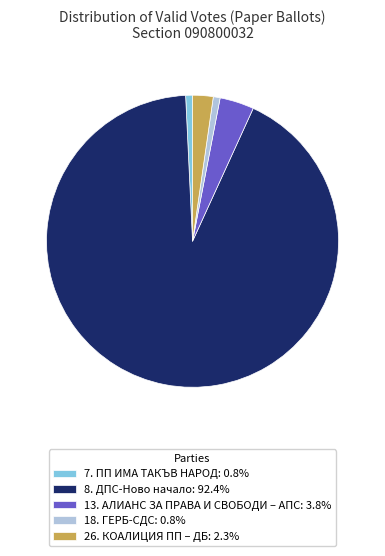

What is the ratio of the value at 13. АЛИАНС ЗА ПРАВА И СВОБОДИ – АПС: 3.8% to the value at 26. КОАЛИЦИЯ ПП – ДБ: 2.3%?

1.7